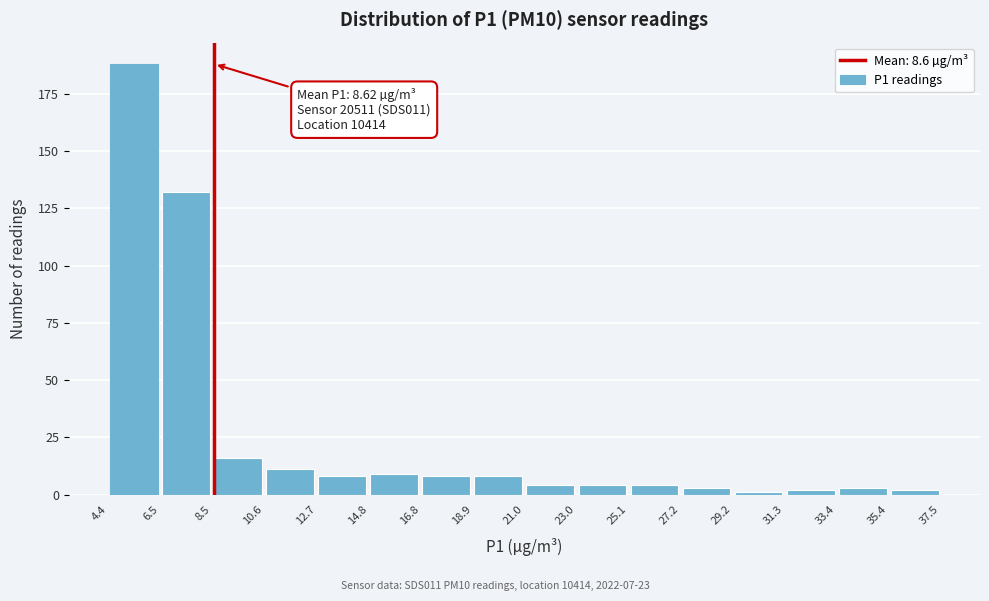

Which range on the x-axis has the tallest bar?

4.4 to 6.5